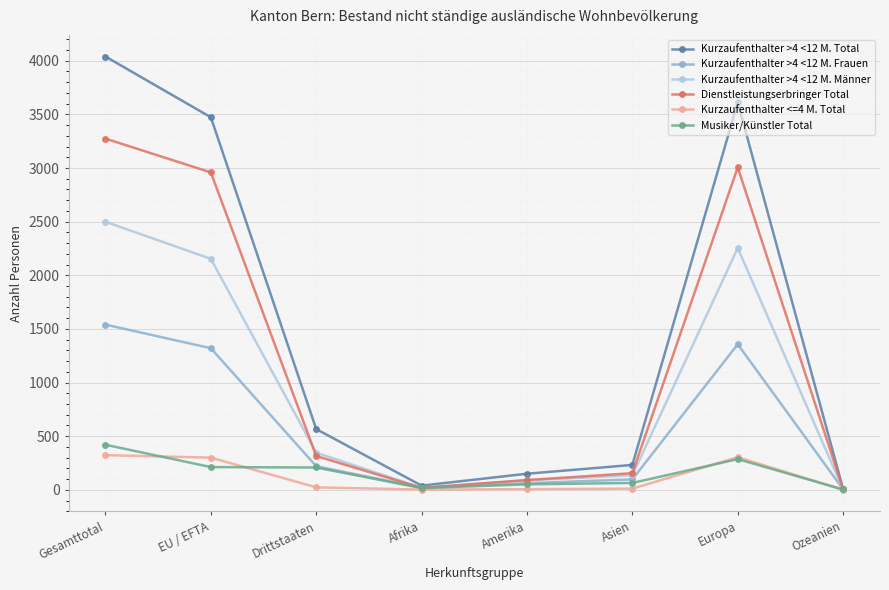

What is the total value across all series at Europa?

10818